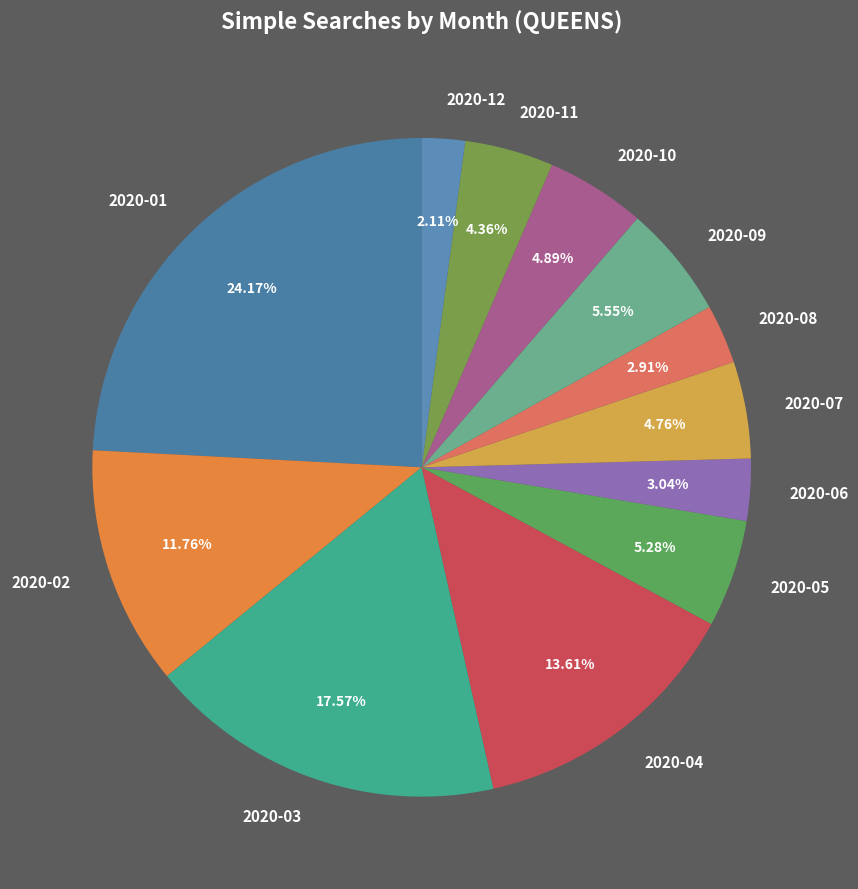

How many slices are in this pie chart?

12